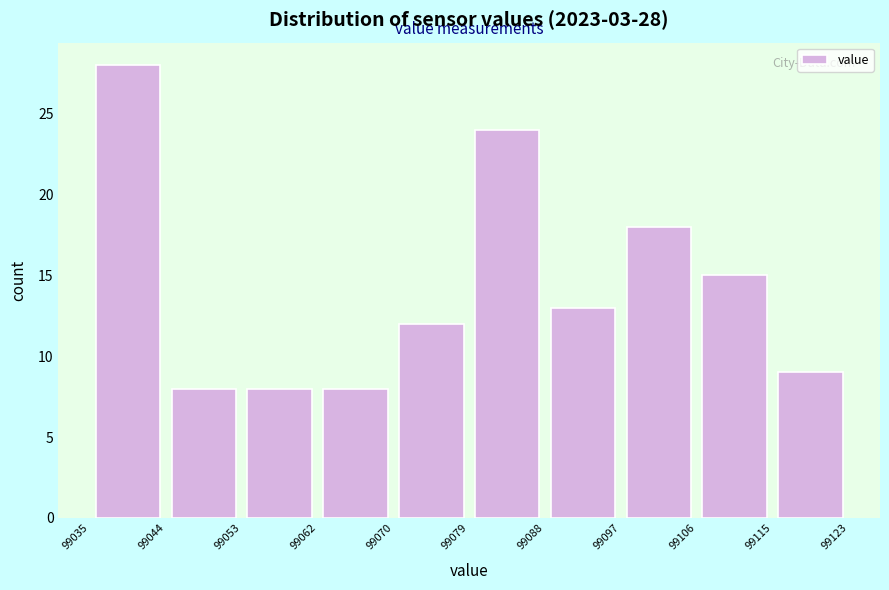

Which range on the x-axis has the tallest bar?

99035 to 99044